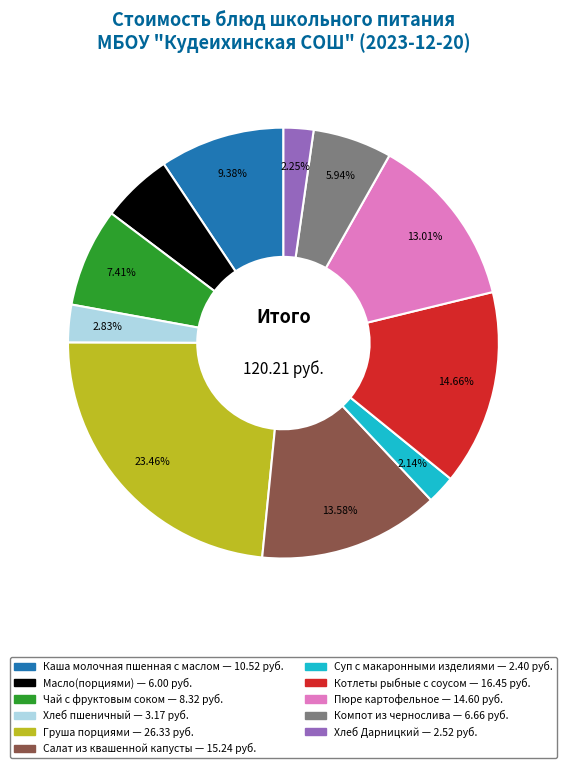

Does Котлеты рыбные с соусом account for over 50% of the chart?

No